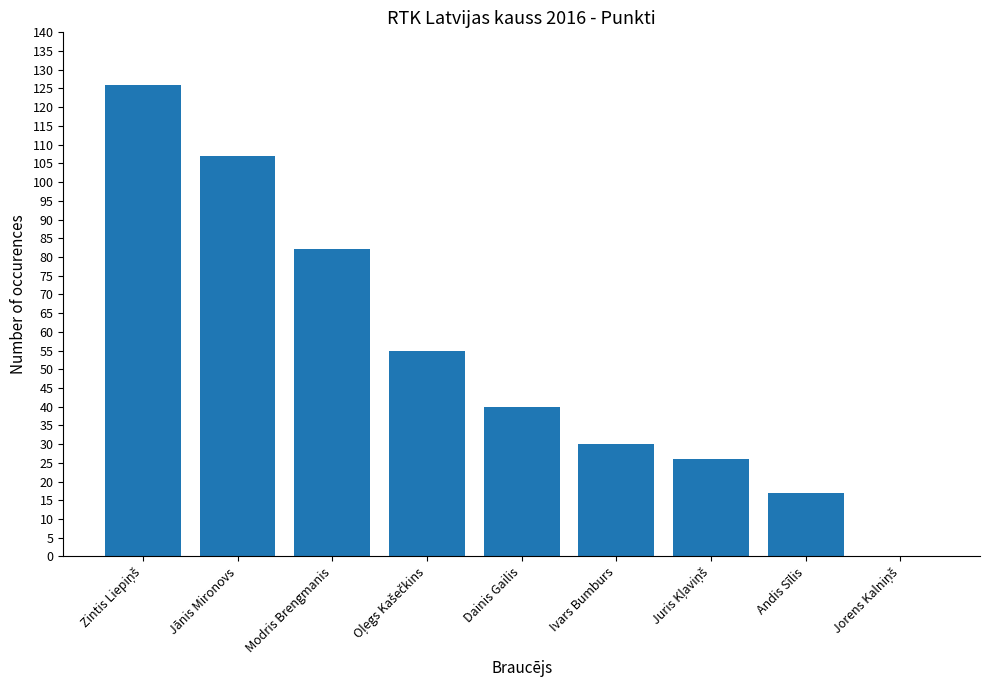

Which has a higher value, Modris Brengmanis or Ivars Bumburs?

Modris Brengmanis